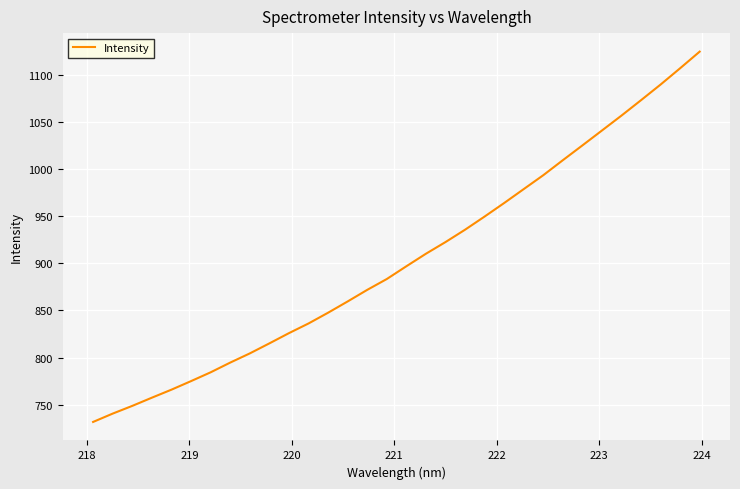

Is this an area chart (filled region under the line)?

No